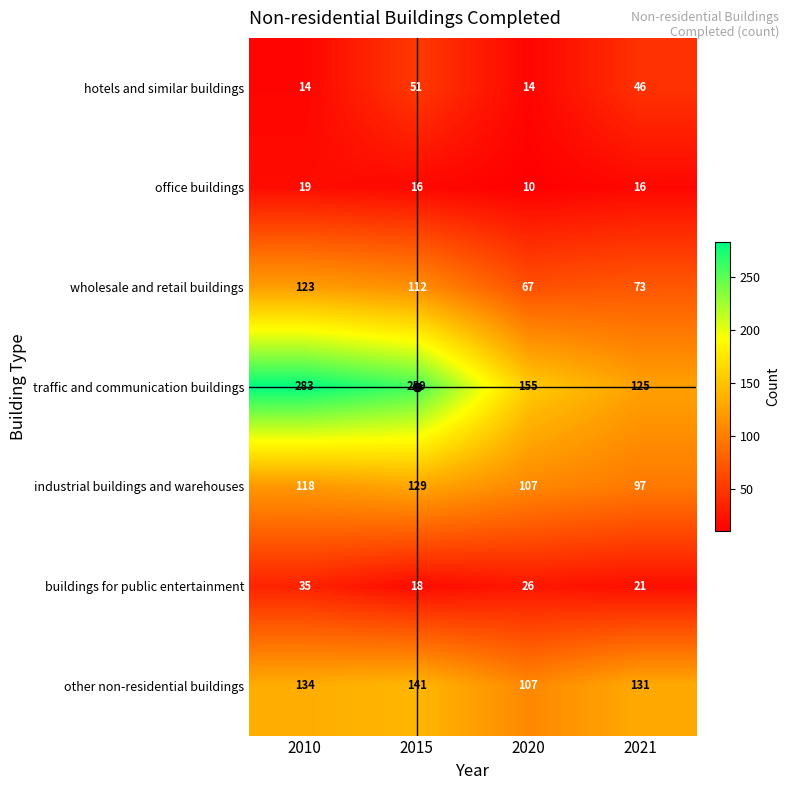

What is the average value of the buildings for public entertainment series?

25